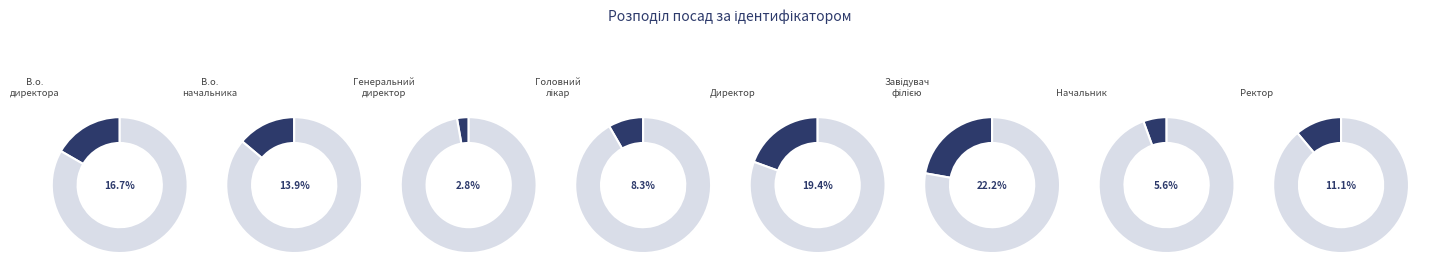

Is there a majority slice in this chart?

No